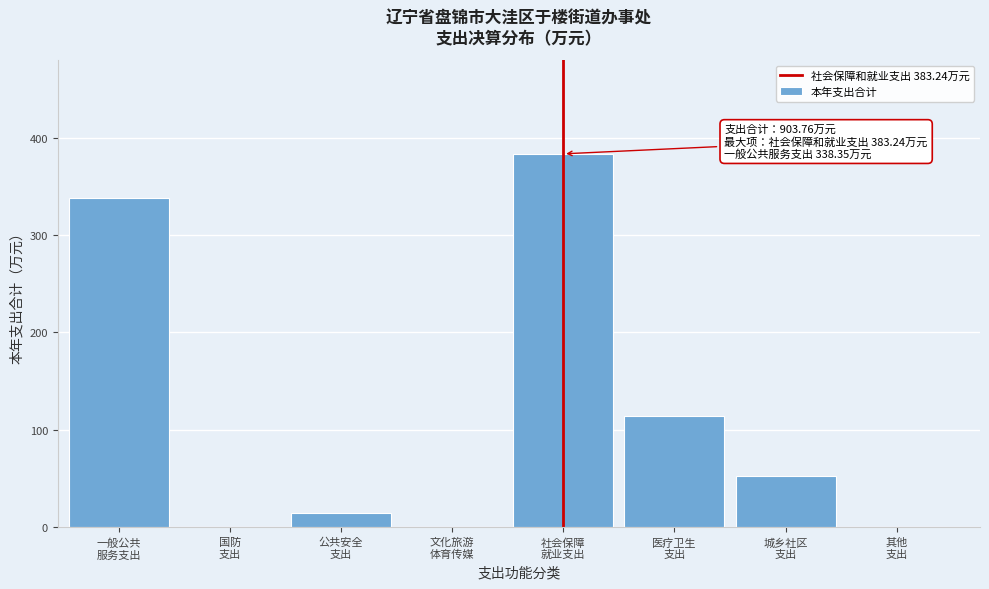

How many series are shown in this chart?

1